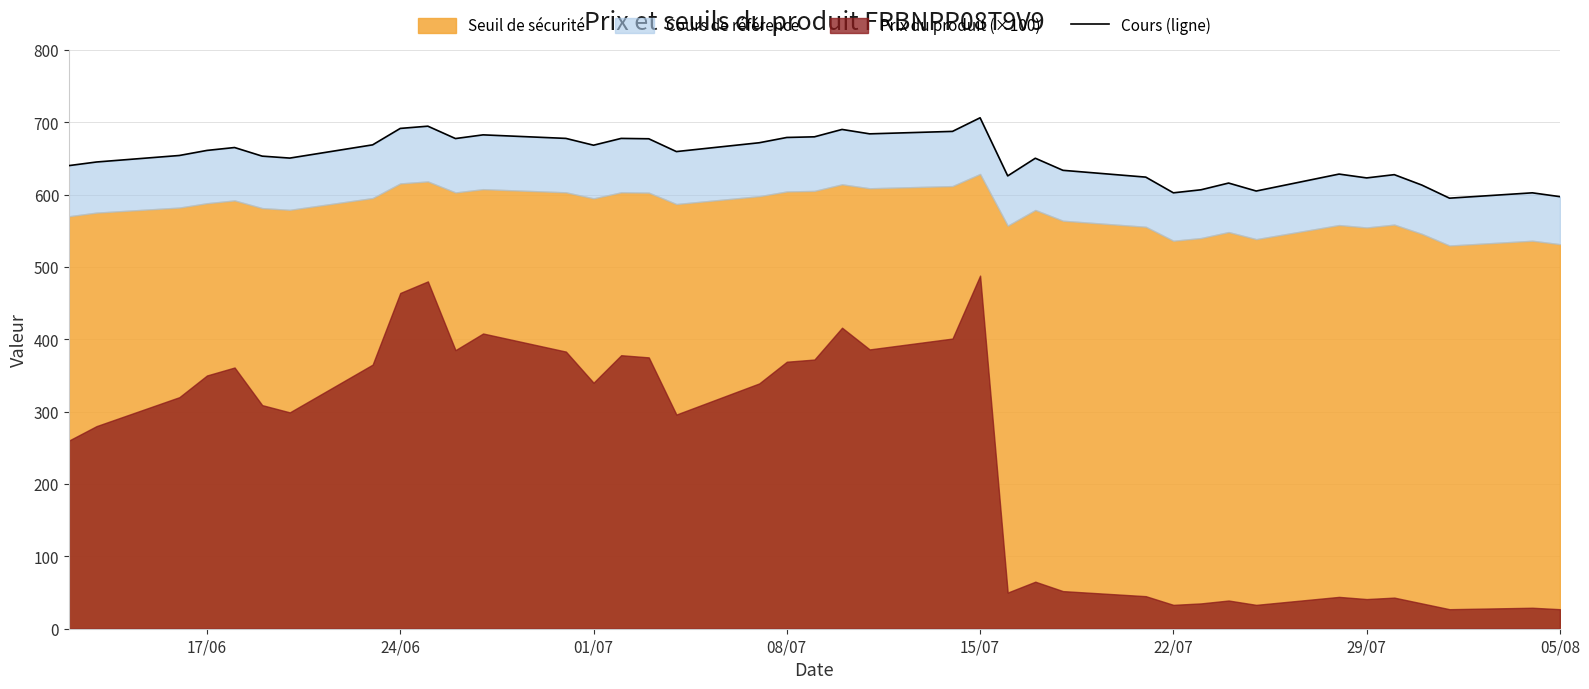

The chart shows a value of 623.0 at 29/07. True or false?

True